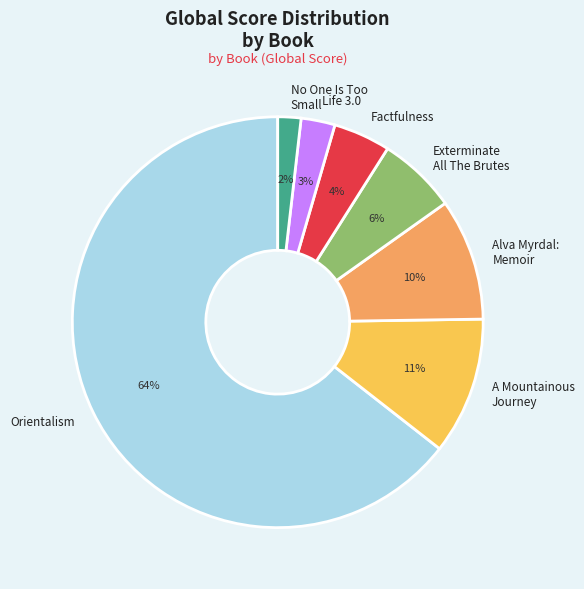

Combined, do Exterminate All The Brutes and Orientalism account for over 50%?

Yes